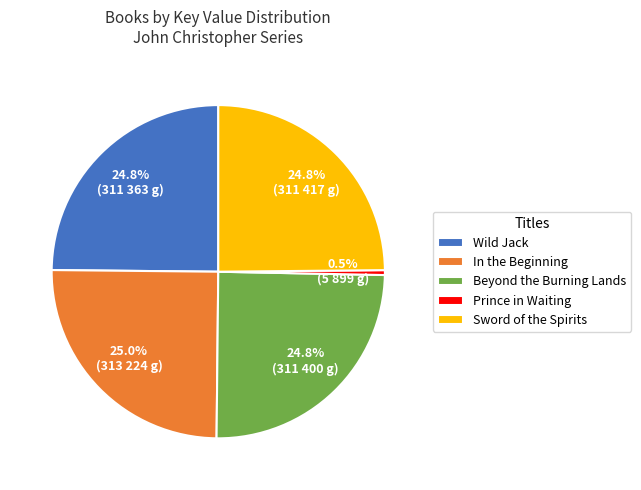

Is there a majority slice in this chart?

No